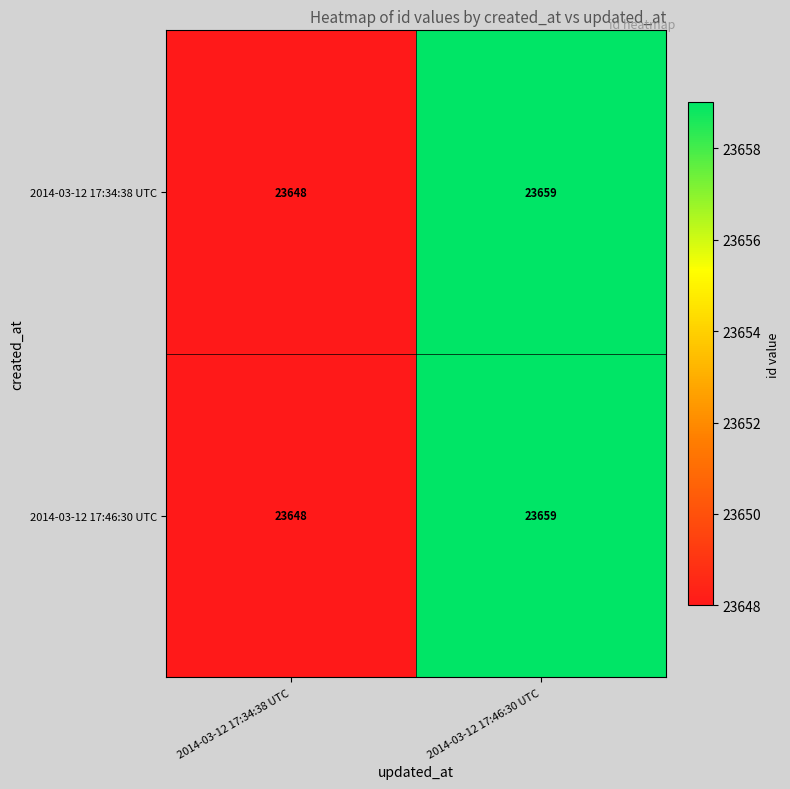

The 2014-03-12 17:34:38 UTC series shows 23659 at 2014-03-12 17:46:30 UTC. True or false?

True